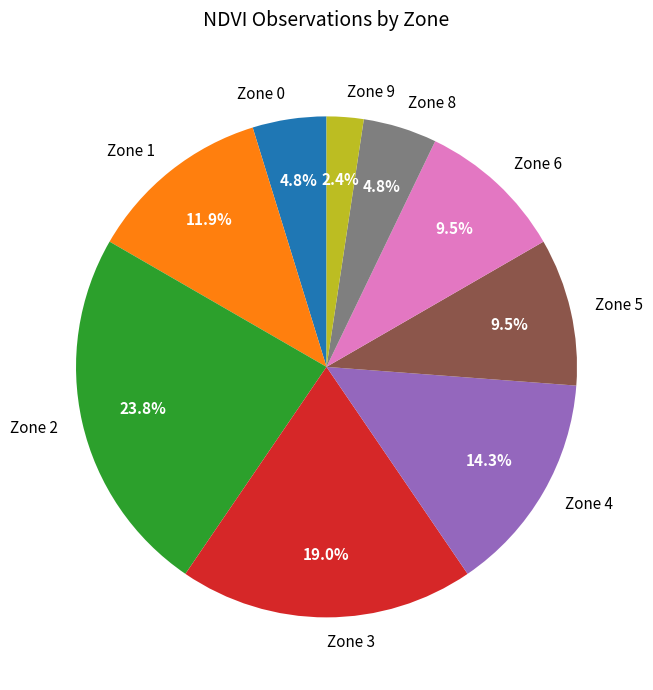

What is the smallest slice in the pie chart?

Zone 9